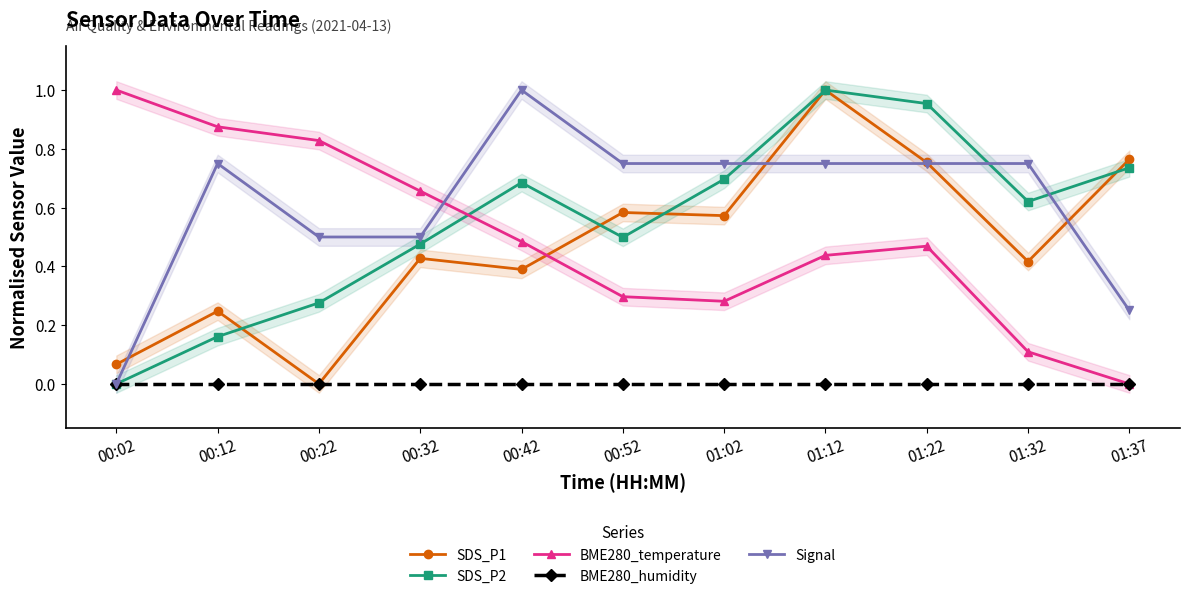

At which category does the chart reach its peak across all series?

01:12